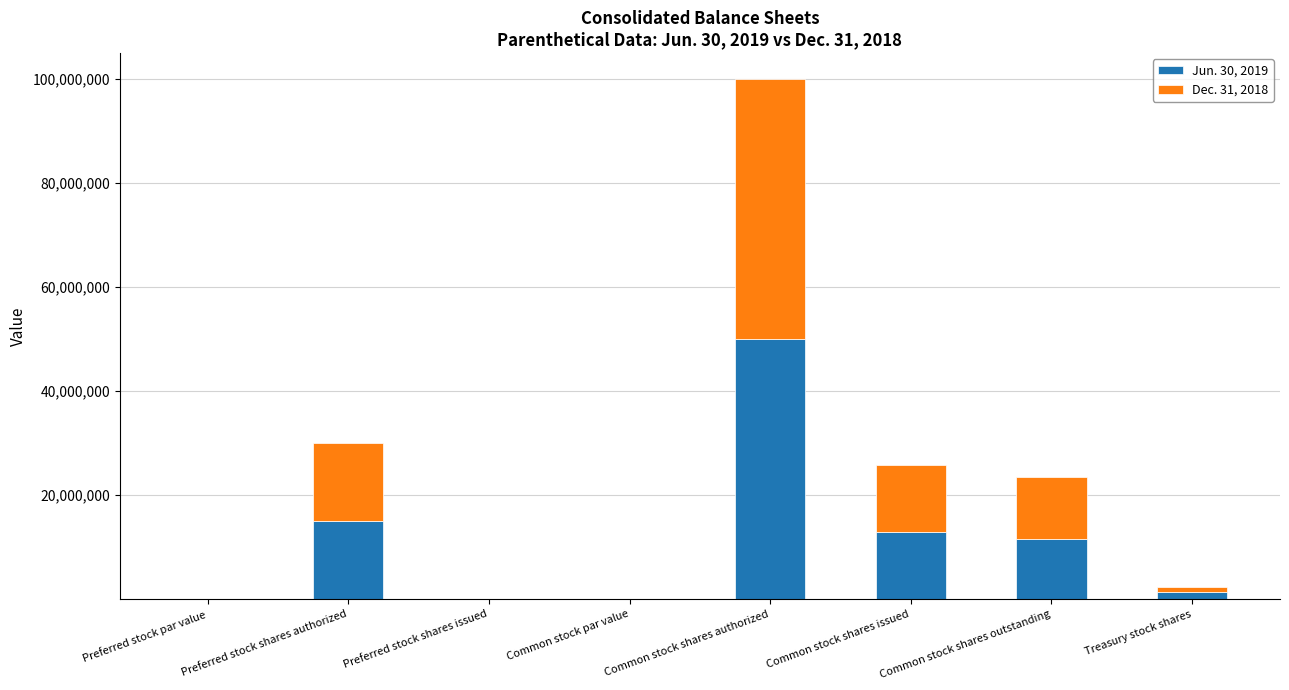

What is the total value across all series at Preferred stock shares authorized?

30000000